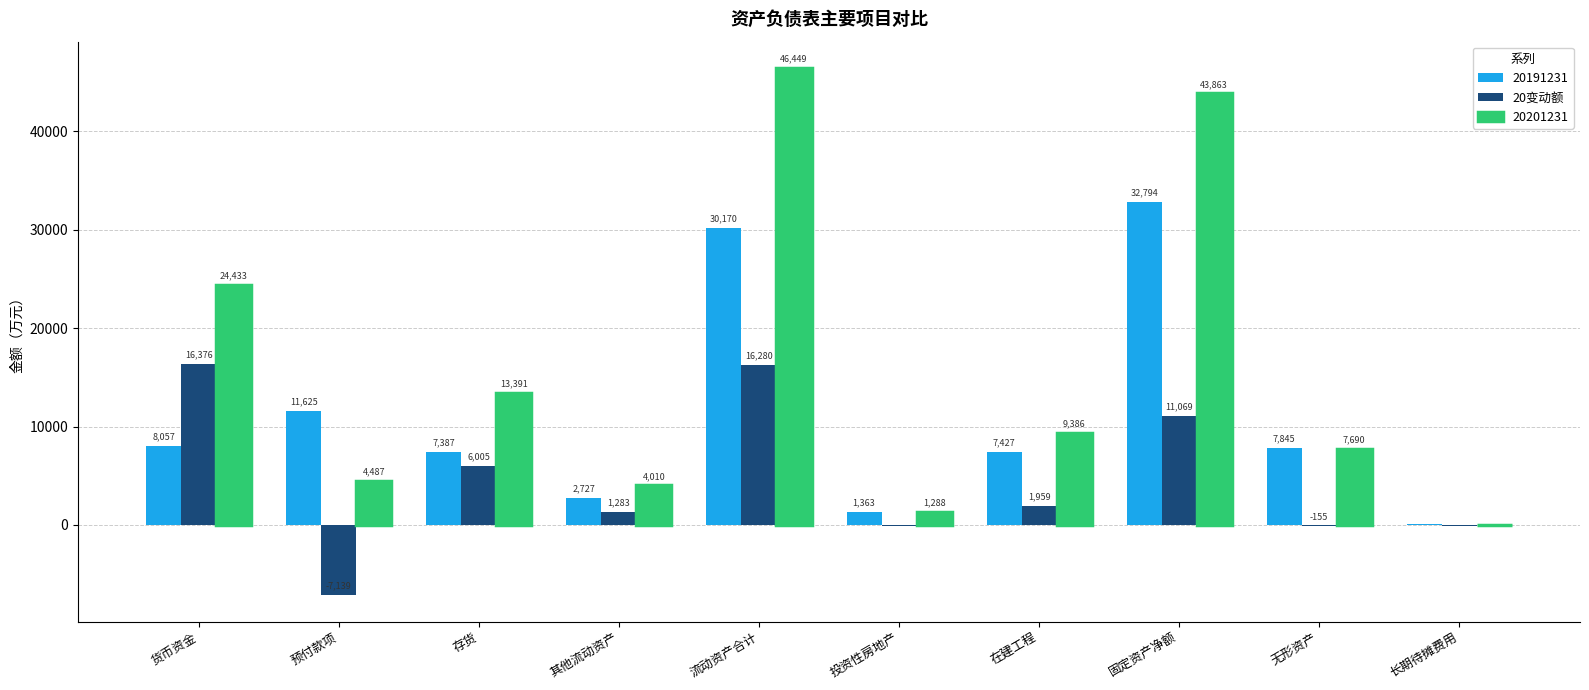

Which category has the highest value across all series?

流动资产合计